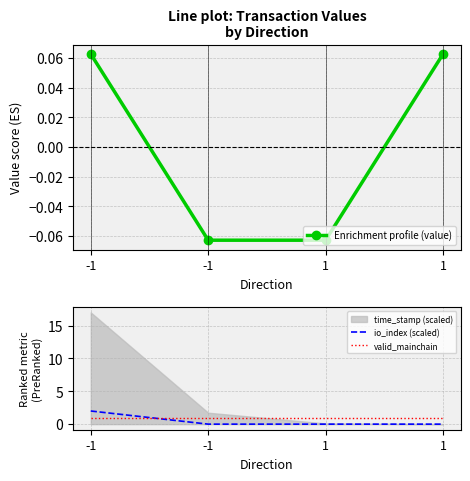

Which series has the largest range (max minus min)?

io_index (scaled)